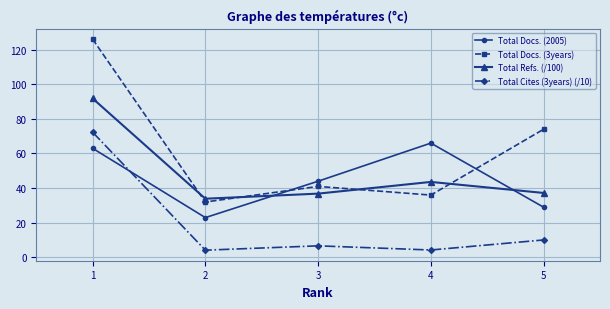

Which series has the largest range (max minus min)?

Total Docs. (3years)